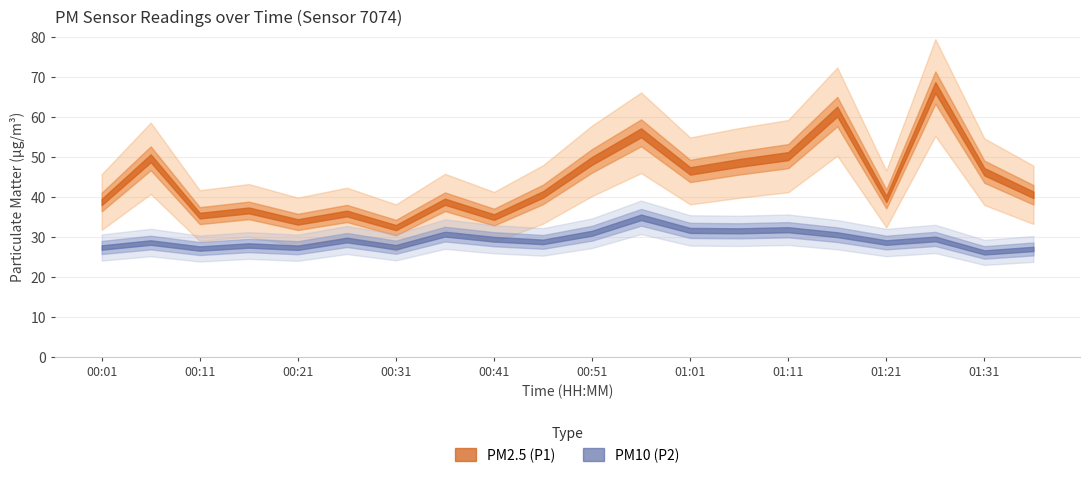

Reading left to right, transcribe all the data shown in this chart.

P1: 38.7	49.6	35.3	36.6	33.7	35.8	32.3	38.8	34.9	40.6	49.0	56.0	46.5	48.5	50.2	61.3	39.5	67.3	46.3	40.5
P2: 27.3	28.6	27.1	27.8	27.3	29.2	27.4	30.7	29.4	28.7	30.9	34.9	31.6	31.5	31.8	30.5	28.6	29.5	26.1	27.0